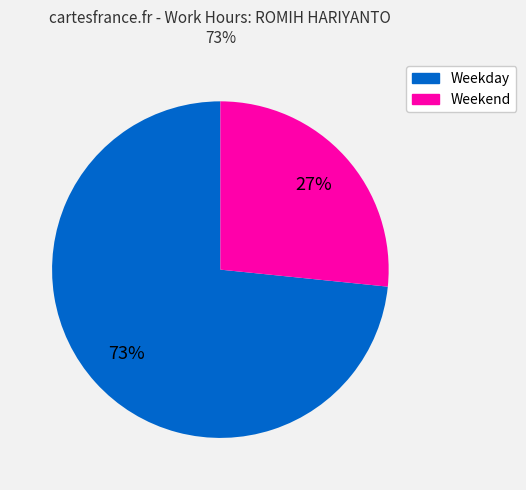

To the nearest percent, what is the average slice percentage?

50%